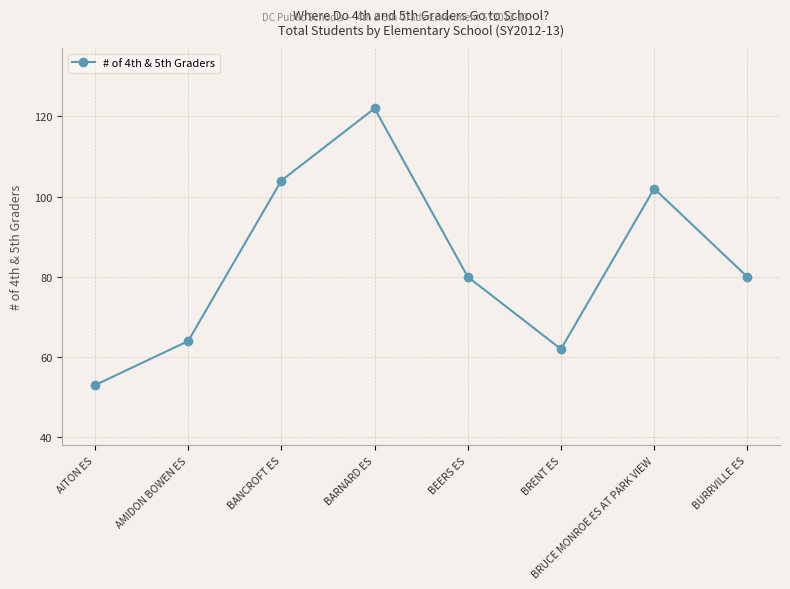

How many interior local valleys (lower than both neighbors) does the data have?

1